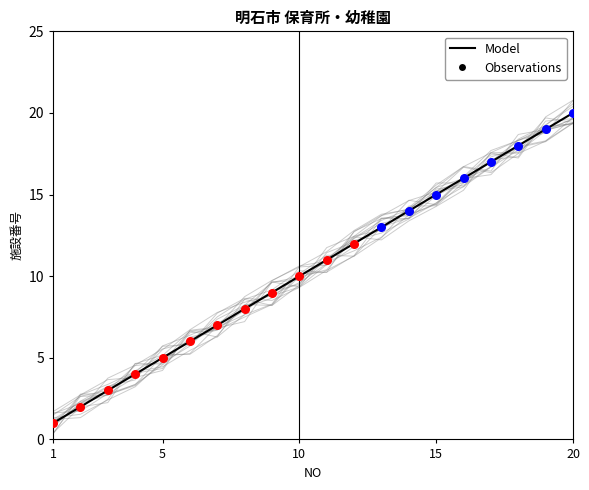

Approximately how many times larger is the value at 9 compared to 5?

1.7